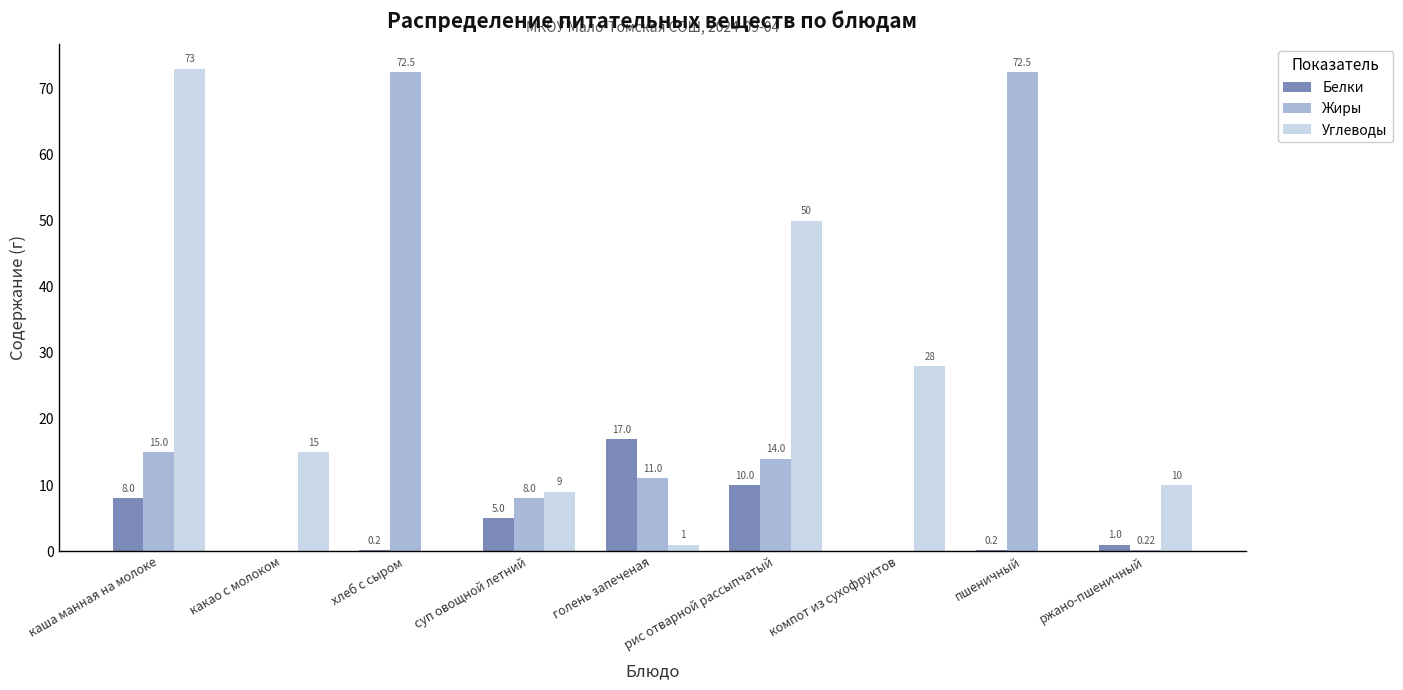

How many series are shown in this chart?

3